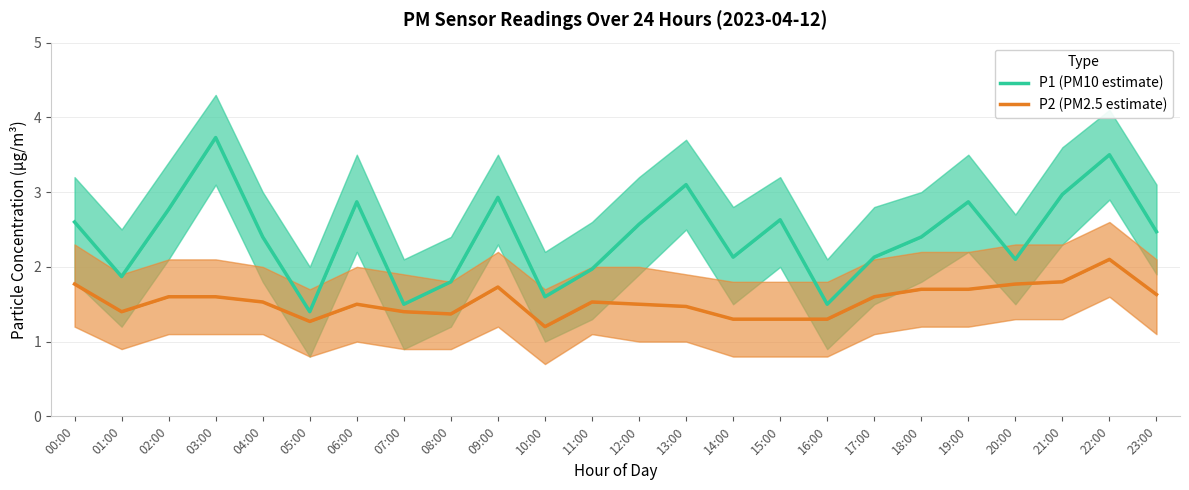

What is the difference between the P1 (PM10 estimate) values at 06:00 and 07:00?

1.4